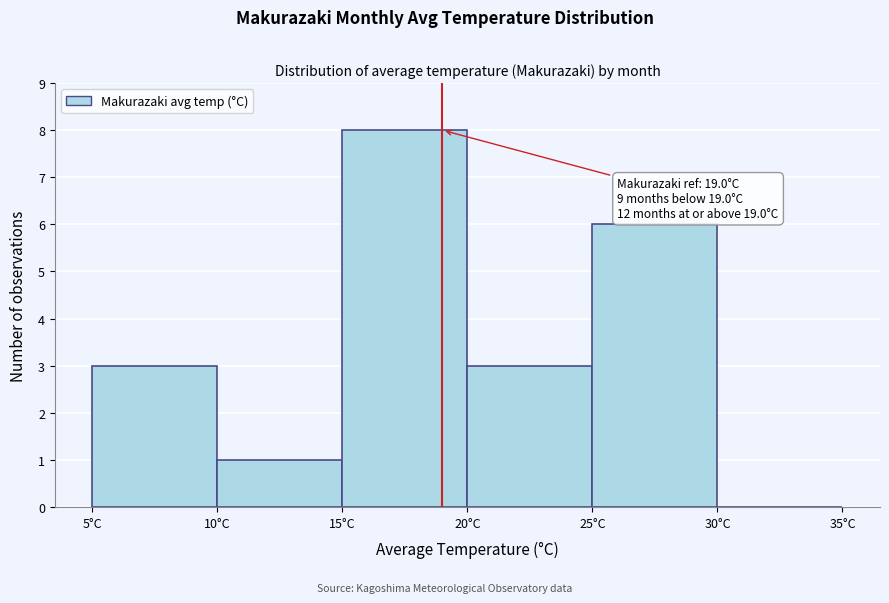

Which range on the x-axis has the tallest bar?

15 to 20